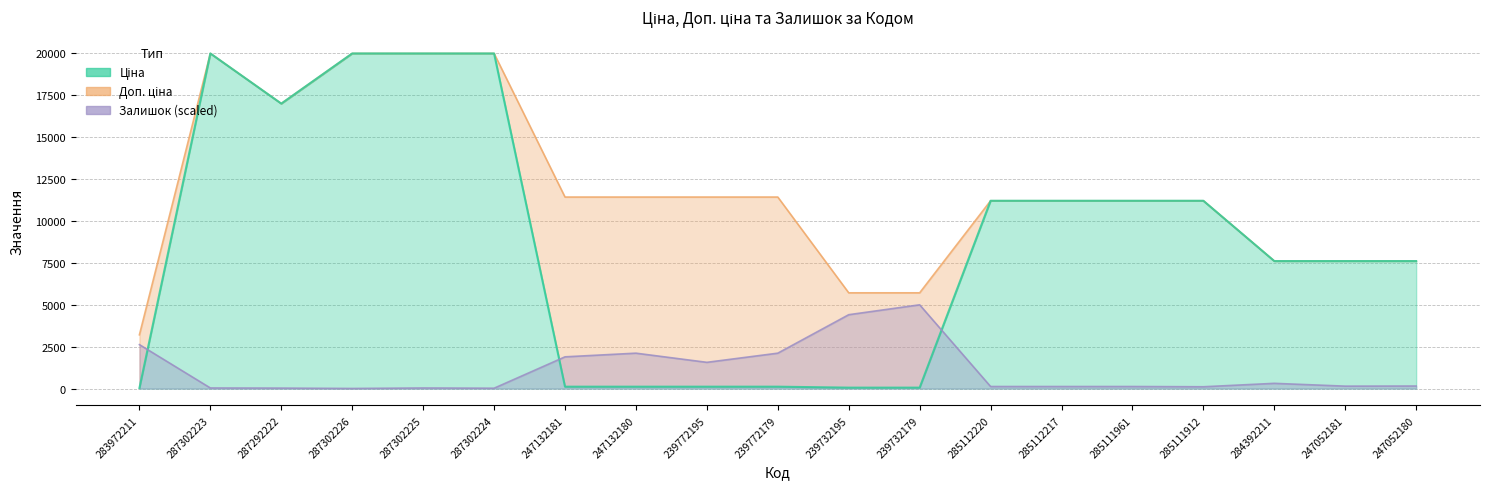

Which series has the largest total across all categories?

Доп. ціна